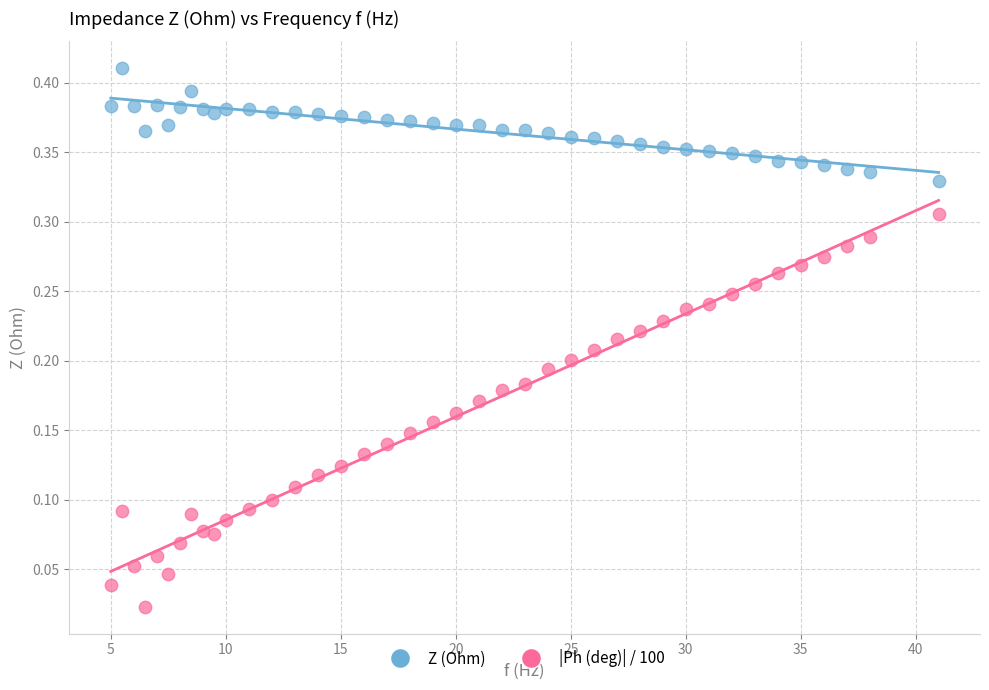

Across all data points, what is the range of X values (max minus min)?

36.0